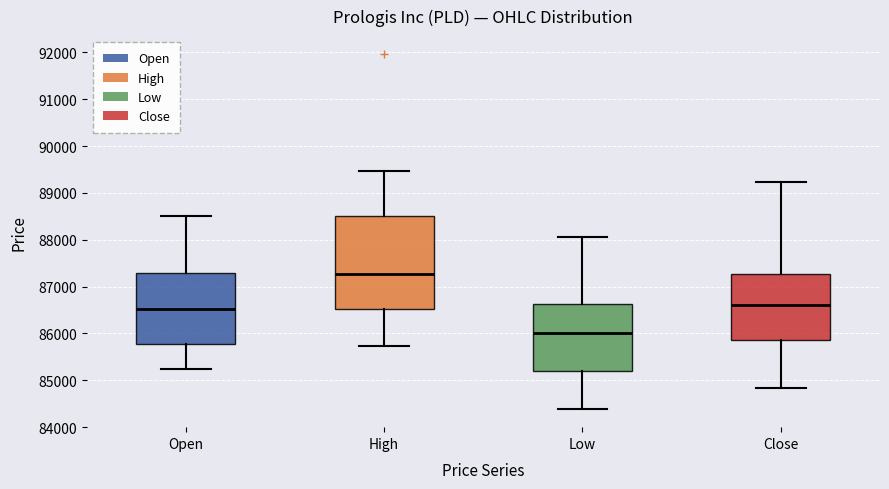

Where does the upper whisker of the box for Open end on the y-axis? The values are not printed on the chart, so give them approximately, as read against the axis.

88500